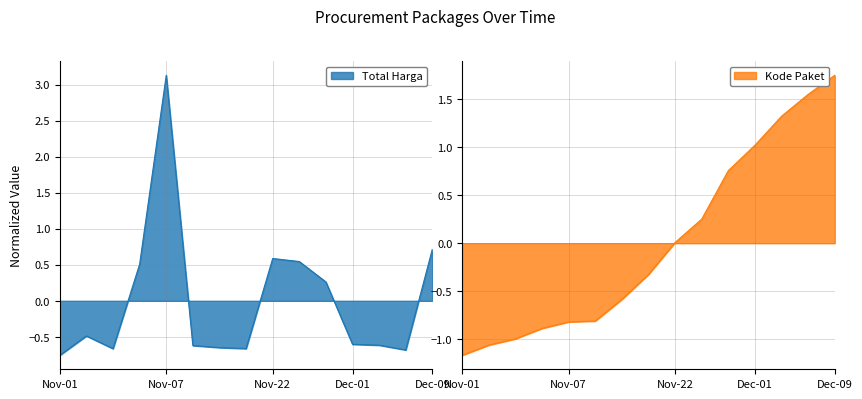

How many intersections are there between Kode Paket and Total Harga?

3